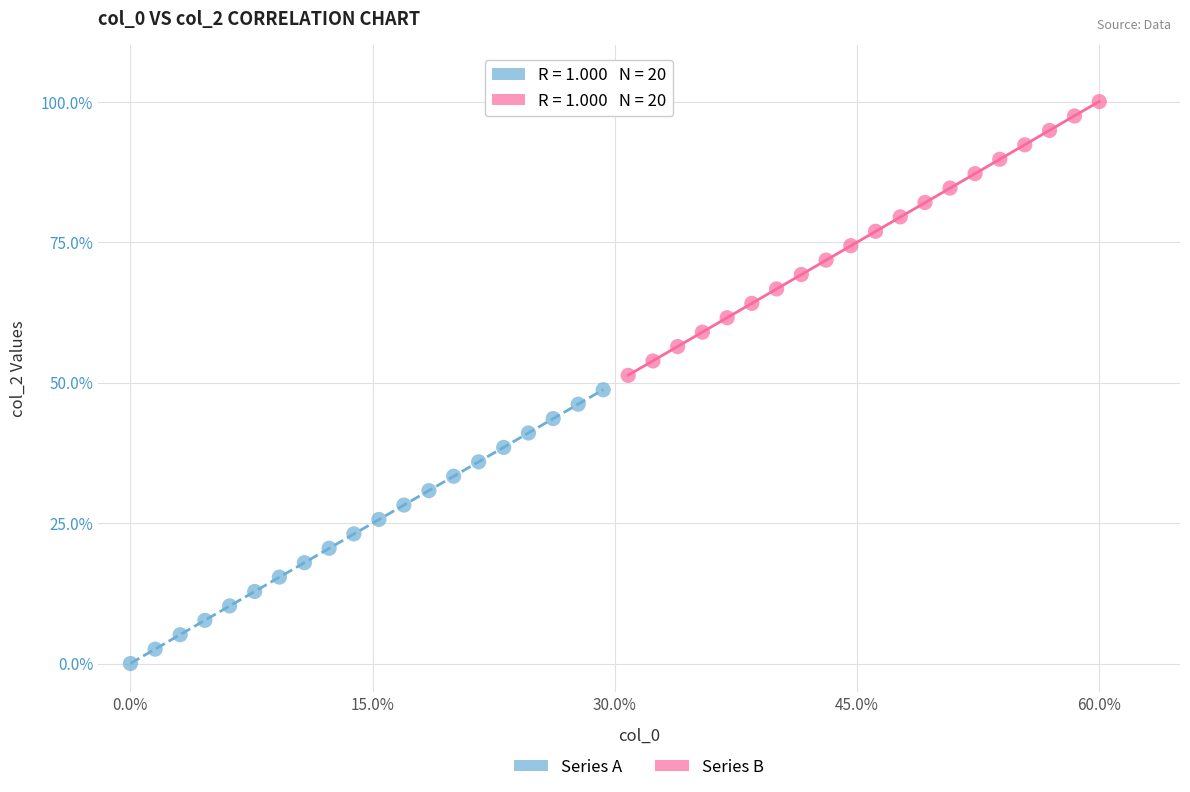

Which series reaches the minimum Y coordinate?

Series A